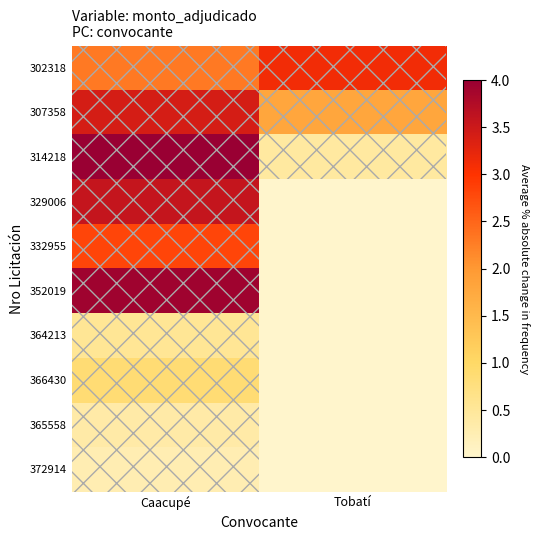

At which category does the chart reach its peak across all series?

Caacupé